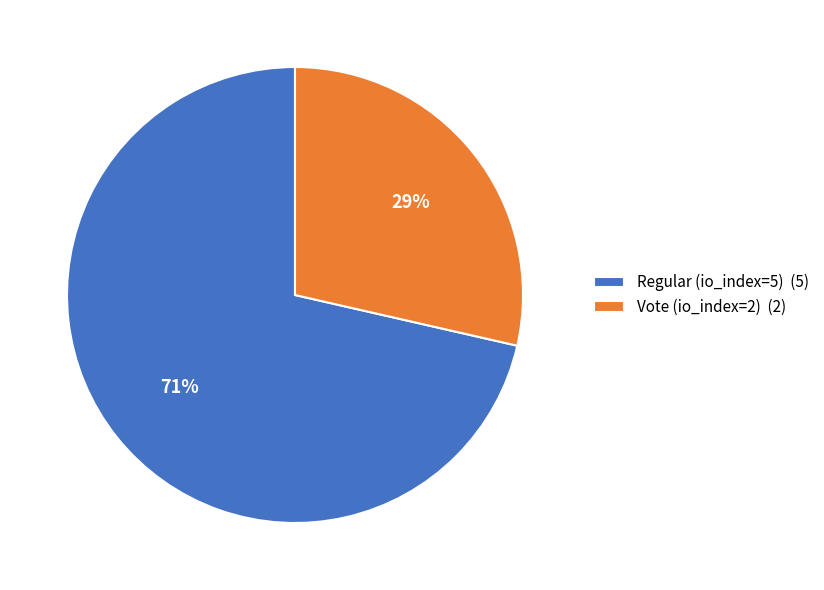

Combined, do Vote (io_index=2) (2) and Regular (io_index=5) (5) account for over 50%?

Yes